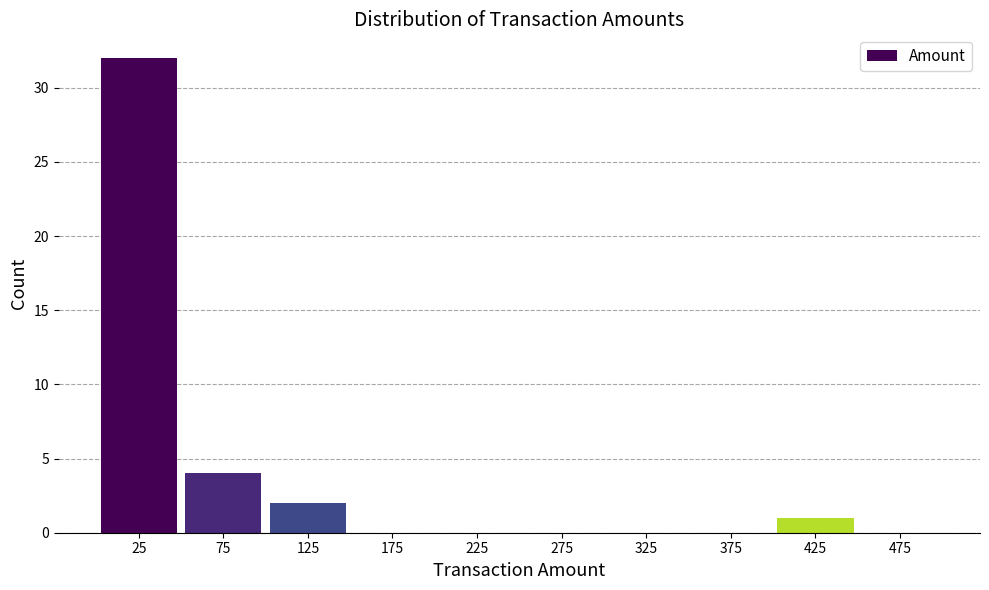

What is the height of the bar covering 400 to 450 on the x-axis? The values are not printed on the chart, so give them approximately, as read against the axis.

1